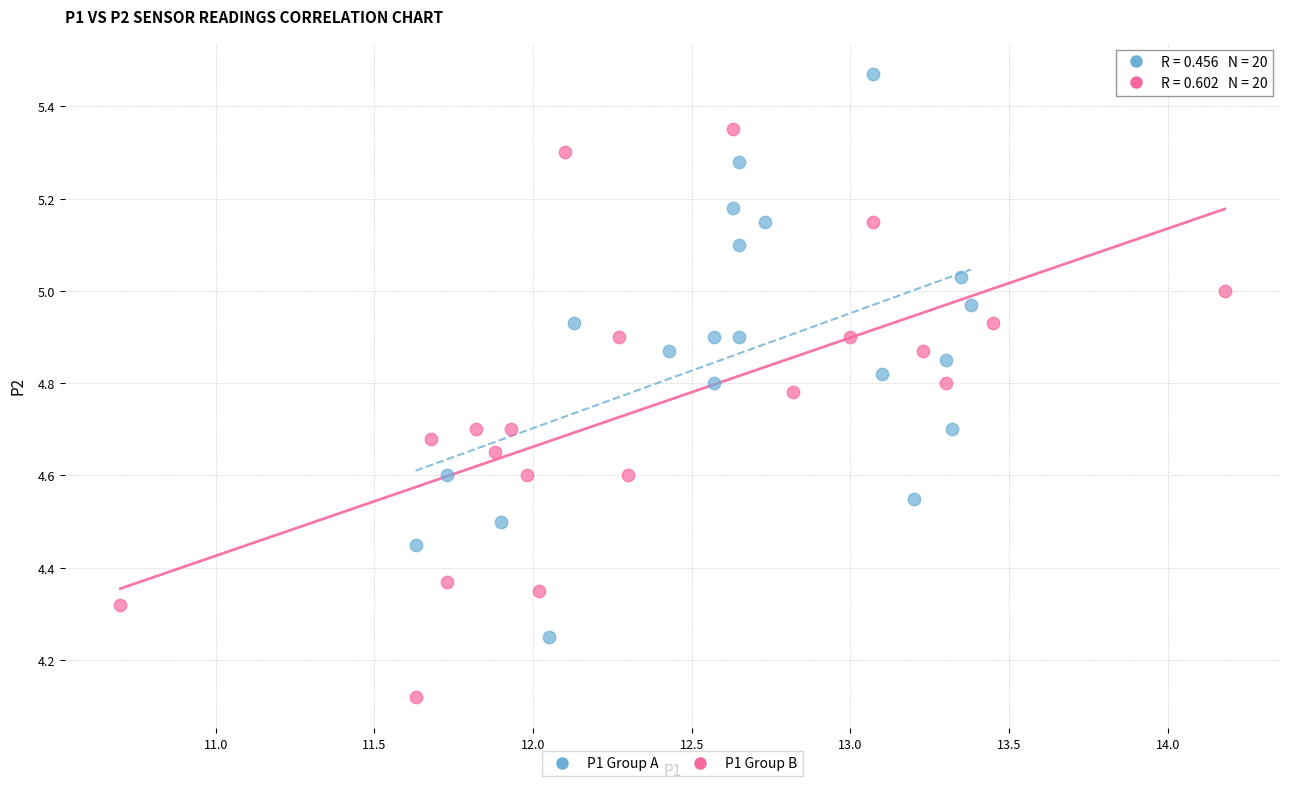

Which series reaches the minimum Y coordinate?

P1 Group B